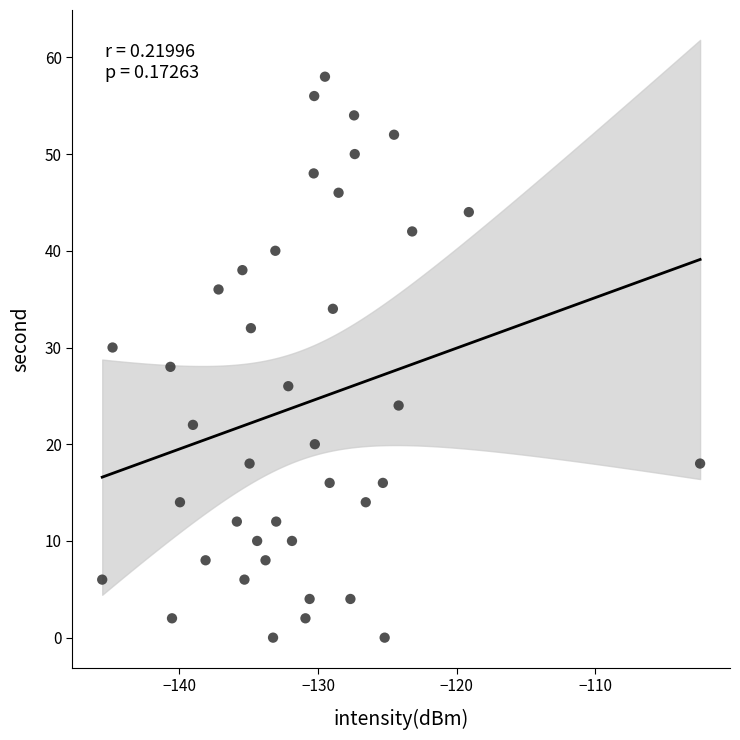

What is the range of Y values (max minus min)?

58